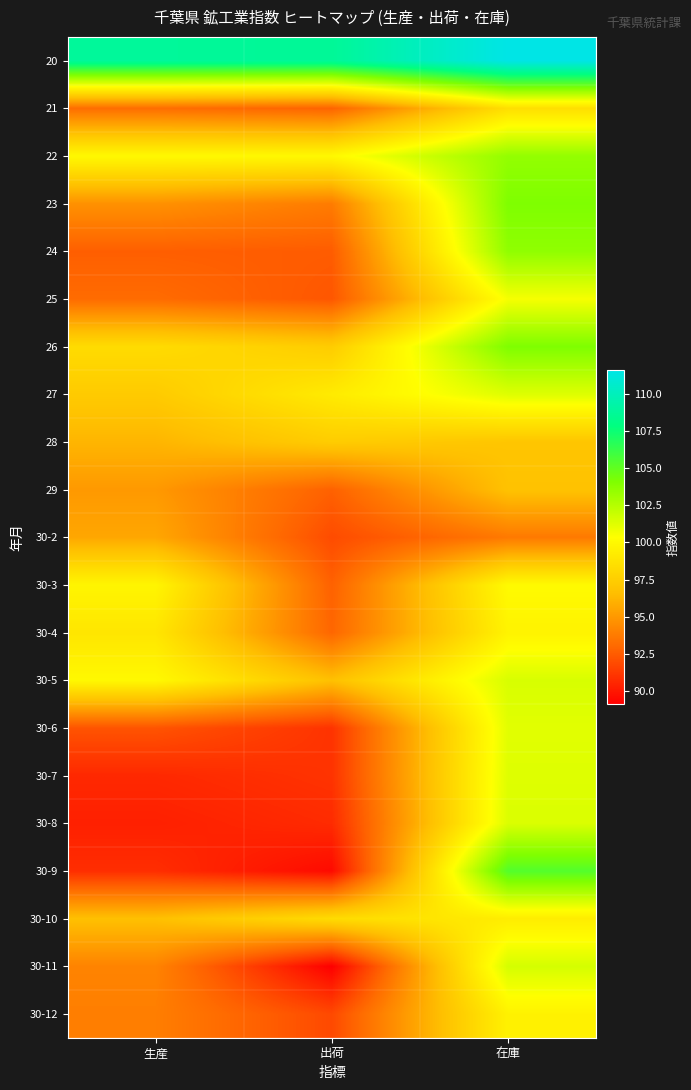

What is the maximum value shown in the chart?

111.6